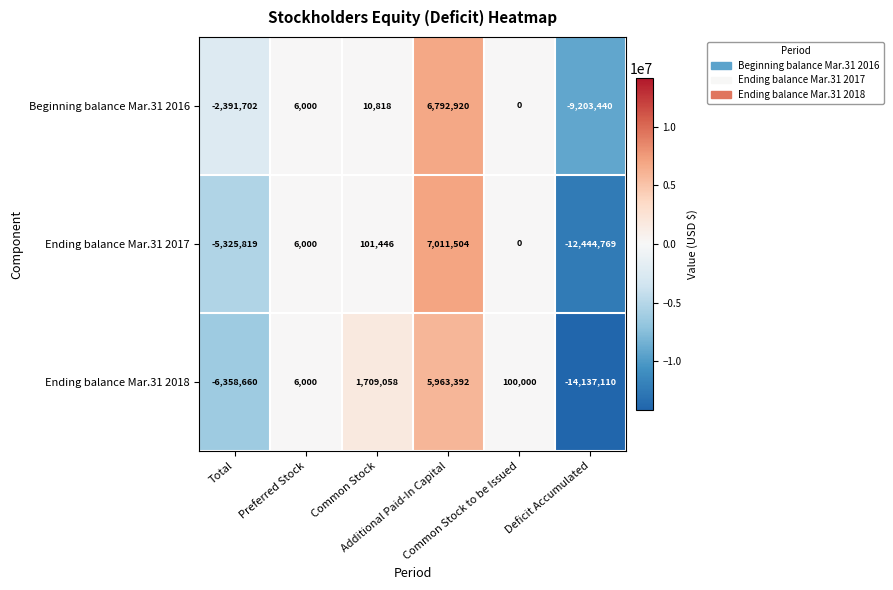

What is the greatest value displayed?

7011504